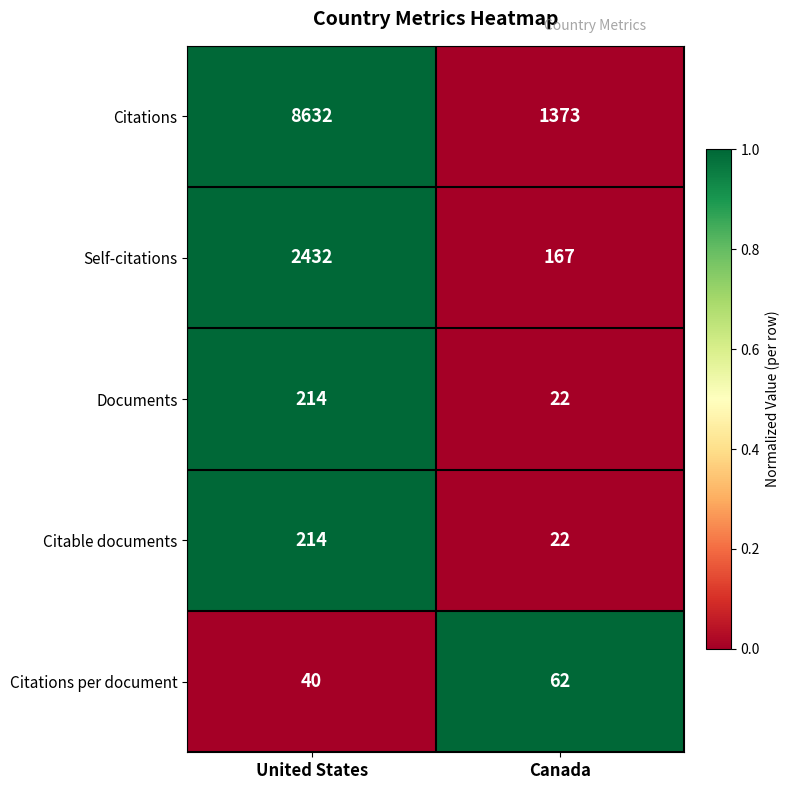

What is the total value across all series at Canada?

1646